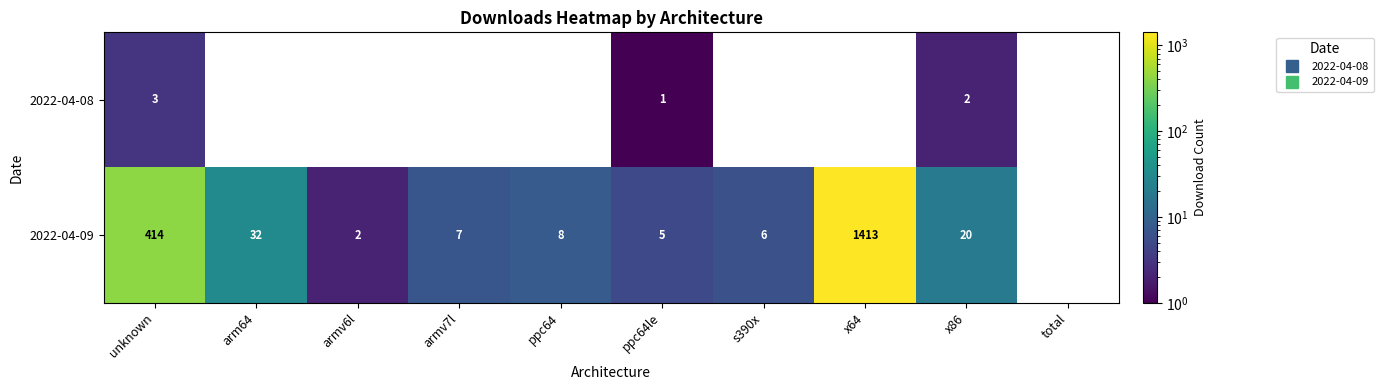

What is the difference between the highest and lowest values at arm64?

32